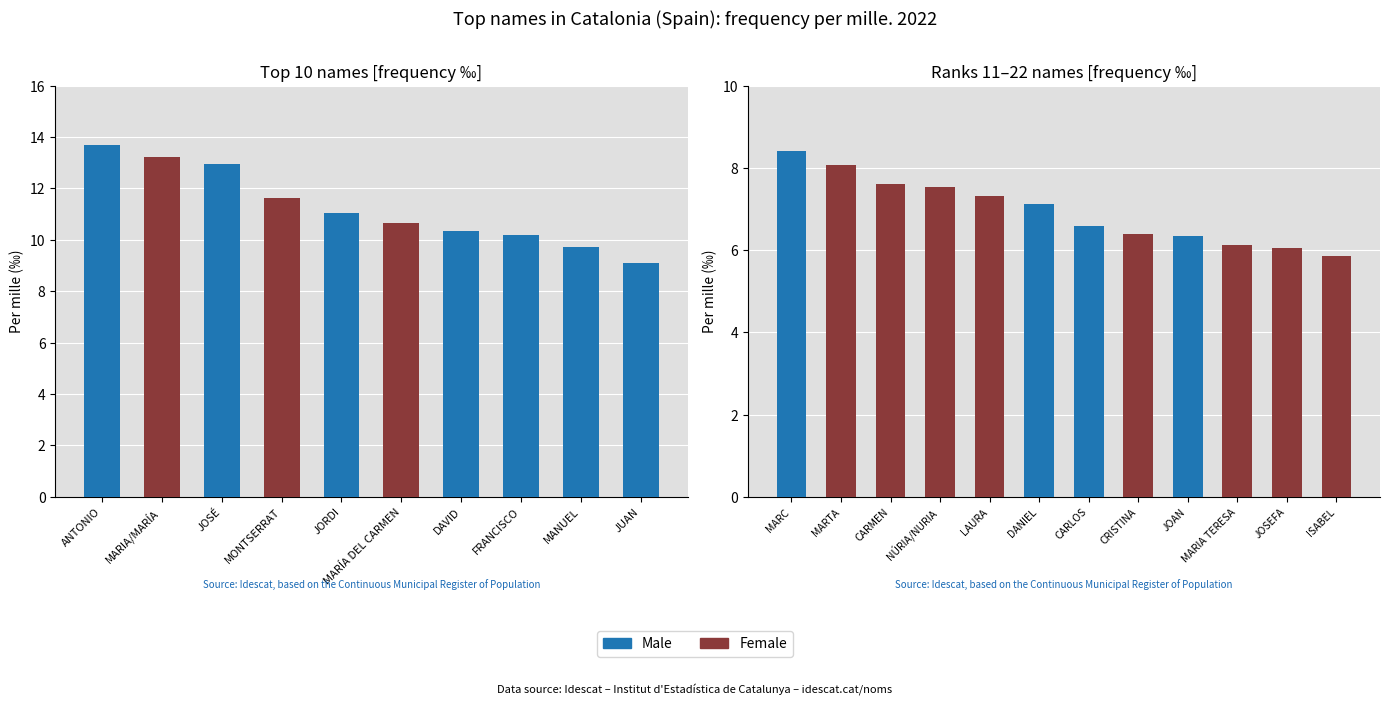

What are all the series names shown in the legend?

Male, Female